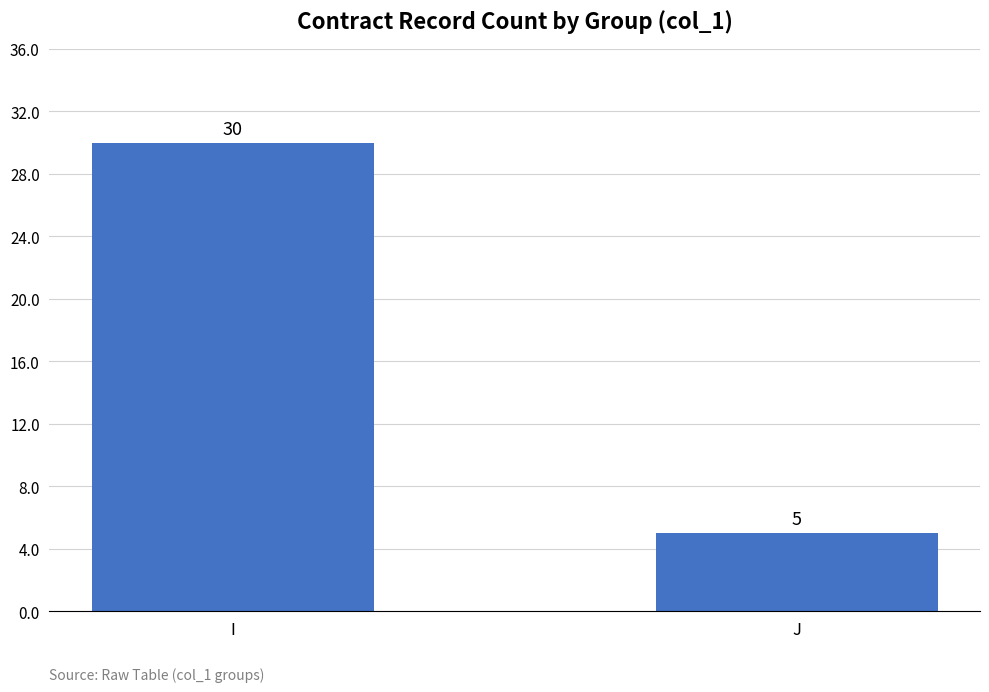

What is the change in value from I to J?

-25